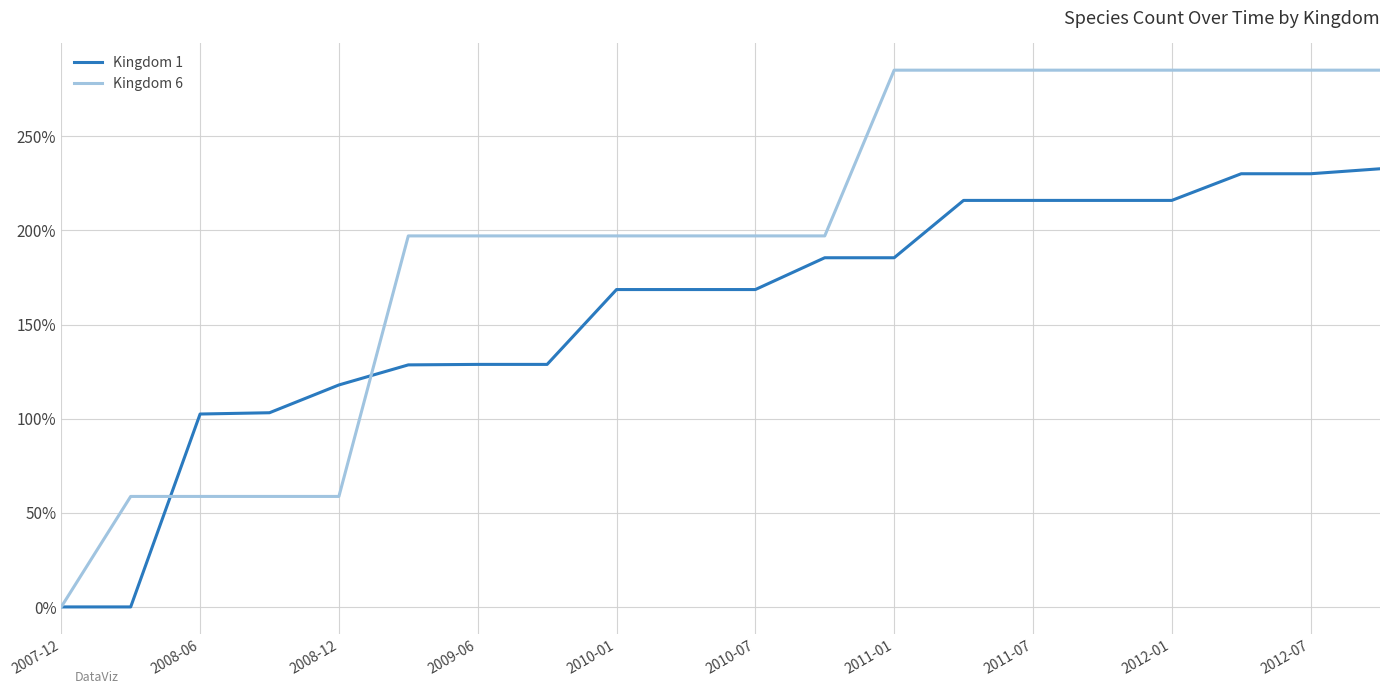

Which series has the largest range (max minus min)?

Kingdom 6